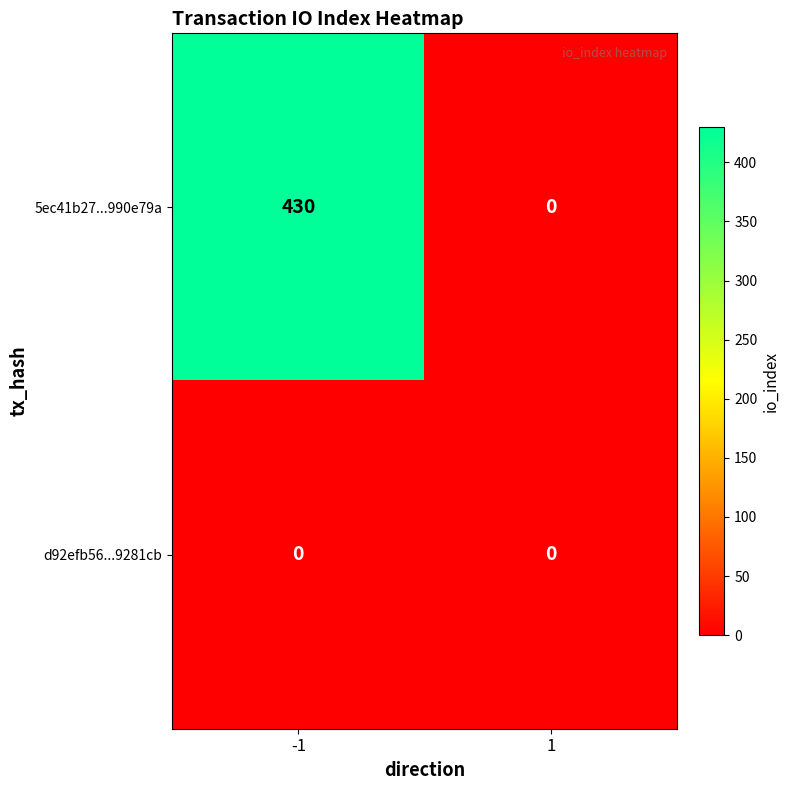

List the series in order of their overall mean, lowest first.

d92efb56...9281cb, 5ec41b27...990e79a